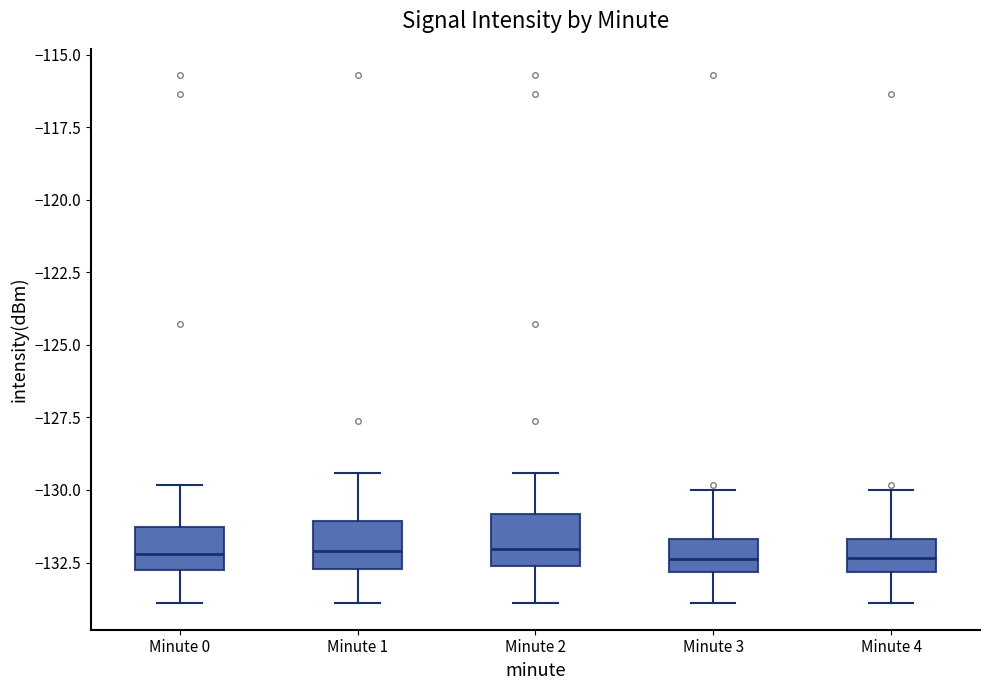

Reading left to right, read every box against the y-axis: the position of its median line, the range the box covers, and the ends of its whiskers. The values are not printed on the chart, so give them approximately, as read against the axis.

Minute 0: median -132.0, box -133.0 to -131.5, whiskers -134.0 to -130.0
Minute 1: median -132.0, box -132.5 to -131.0, whiskers -134.0 to -129.5
Minute 2: median -132.0, box -132.5 to -131.0, whiskers -134.0 to -129.5
Minute 3: median -132.5, box -133.0 to -131.5, whiskers -134.0 to -130.0
Minute 4: median -132.5, box -133.0 to -131.5, whiskers -134.0 to -130.0